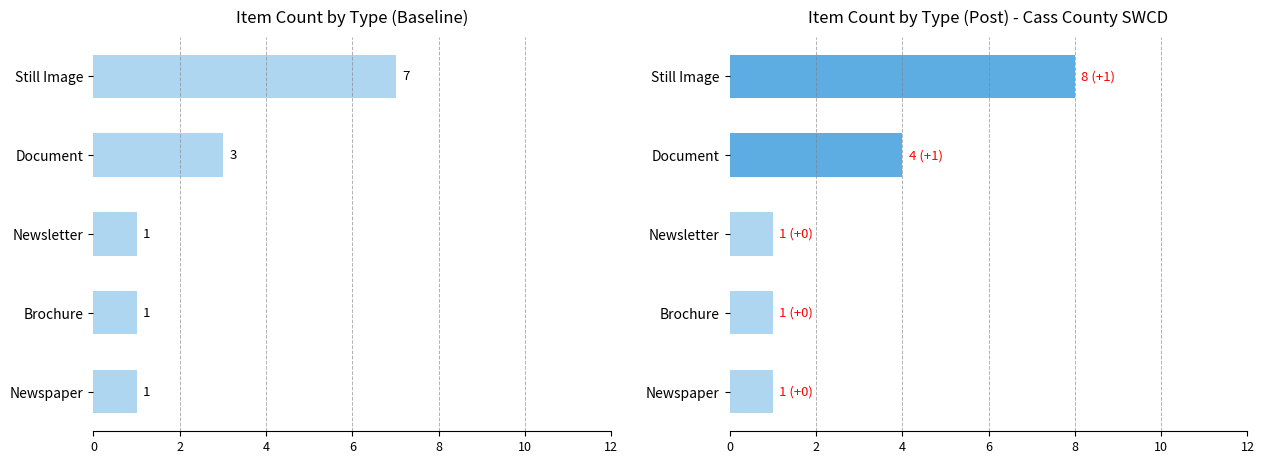

Reading left to right, extract all data points from this chart.

Baseline Count: 7	3	1	1	1
Post Count: 8	4	1	1	1